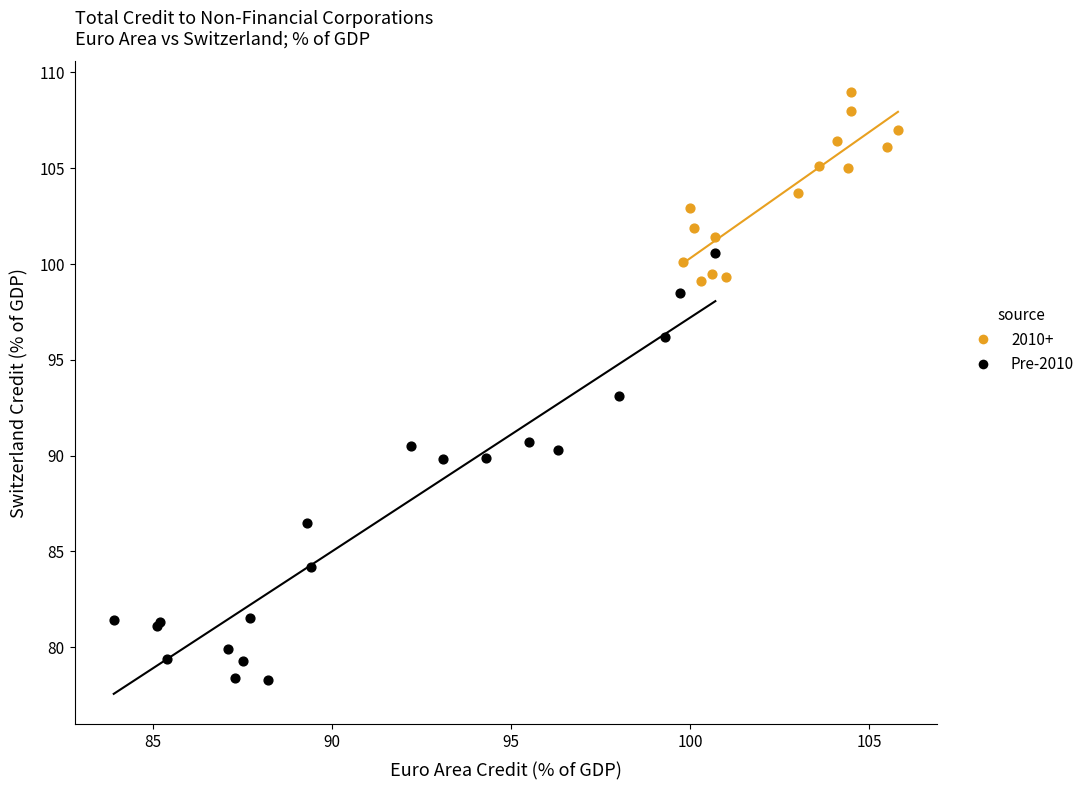

Which series has the widest spread of Y values?

Pre-2010